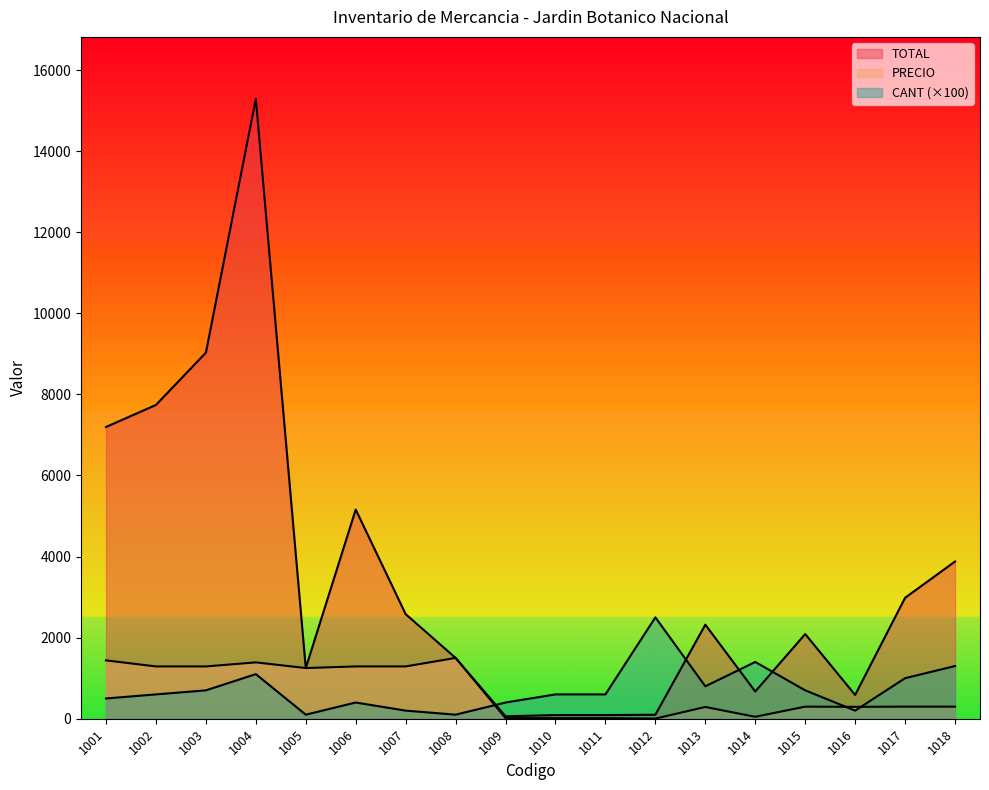

True or false: CANT and PRECIO intersect in this chart.

True